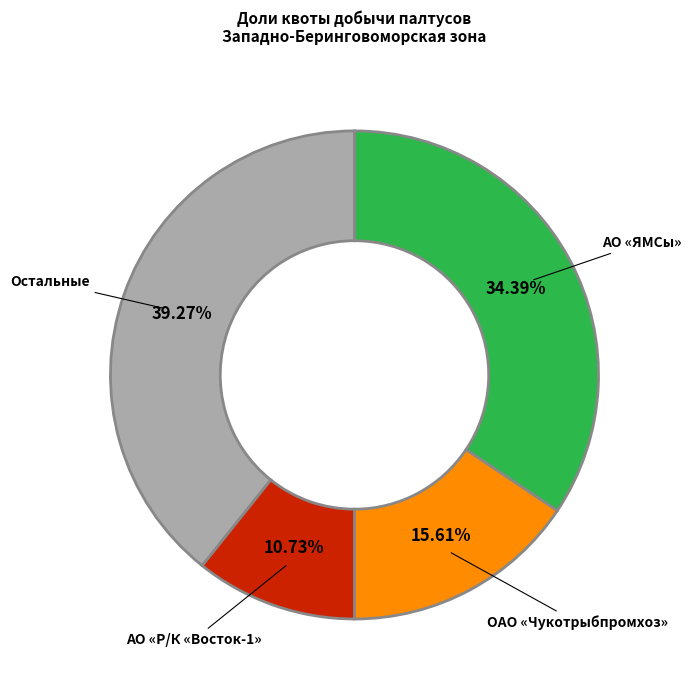

Is there any slice that represents more than half of the pie?

No